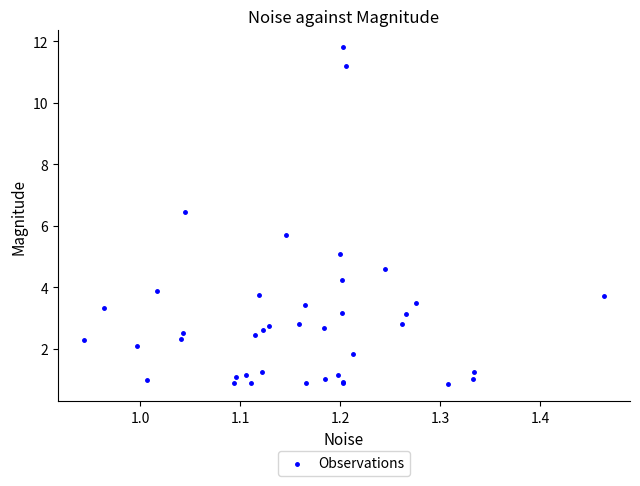

What Y value in the scatter plot is closest to 6?

5.7